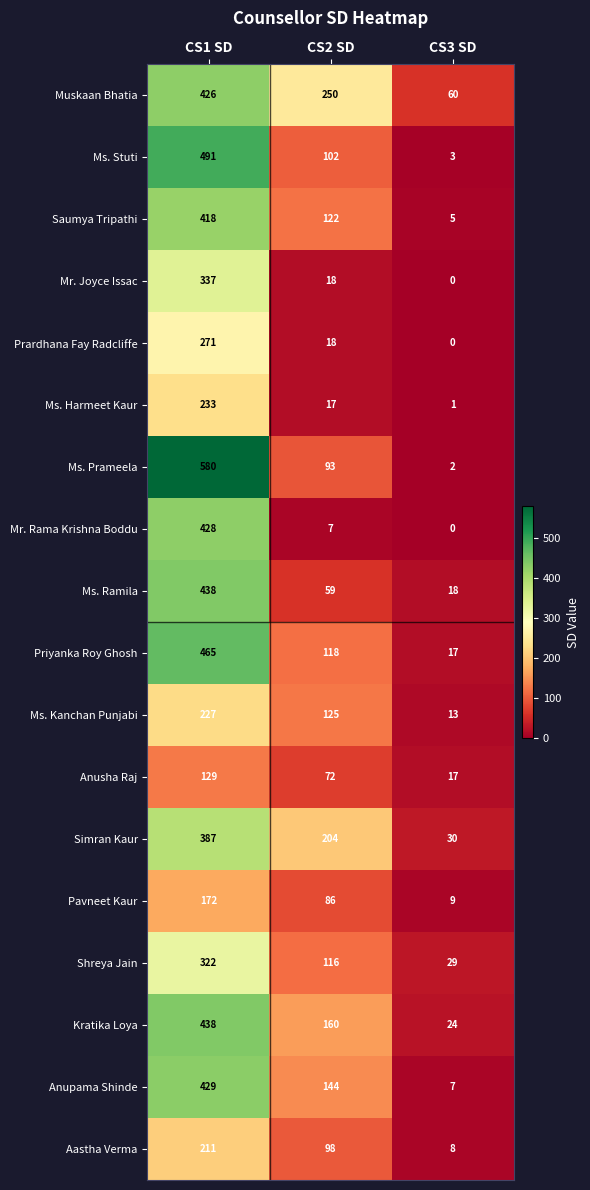

What is the maximum value shown in the chart?

580